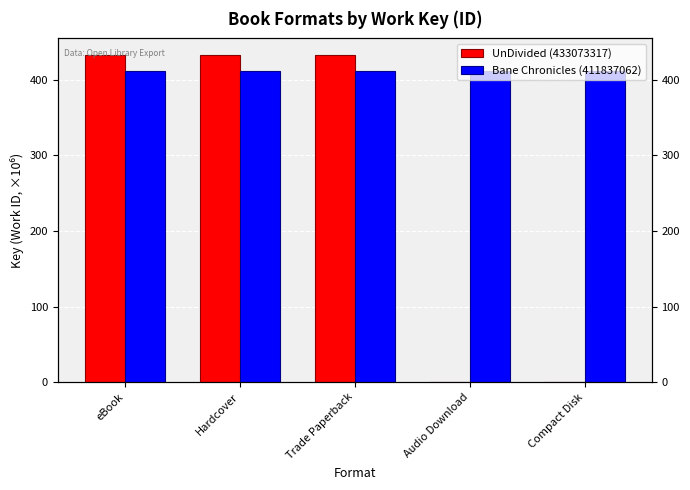

Is it true that UnDivided (433073317) equals 0.0 at Compact Disk?

True